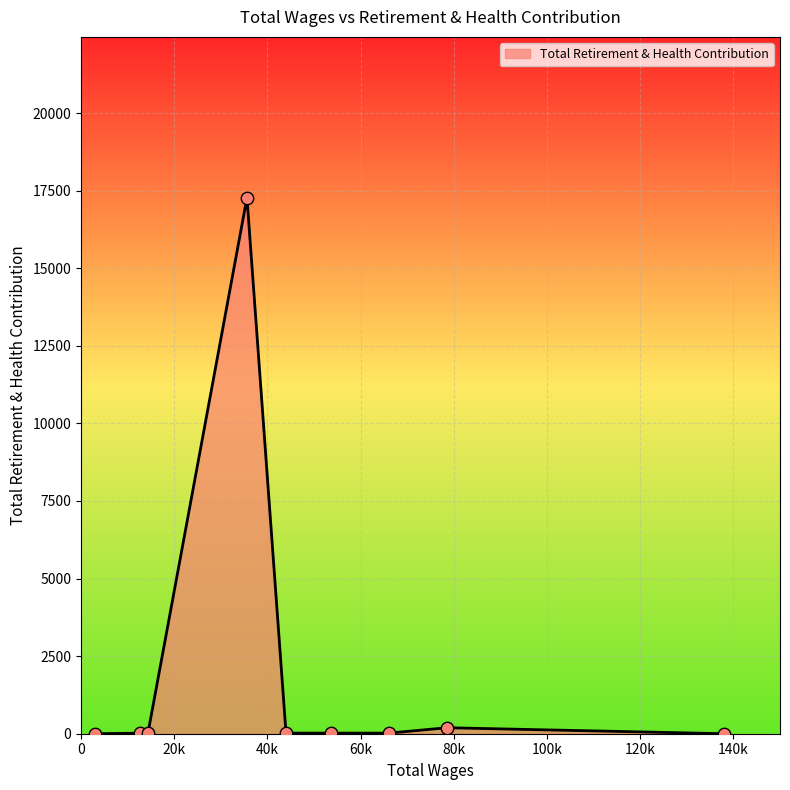

What is the greatest value displayed?

17273